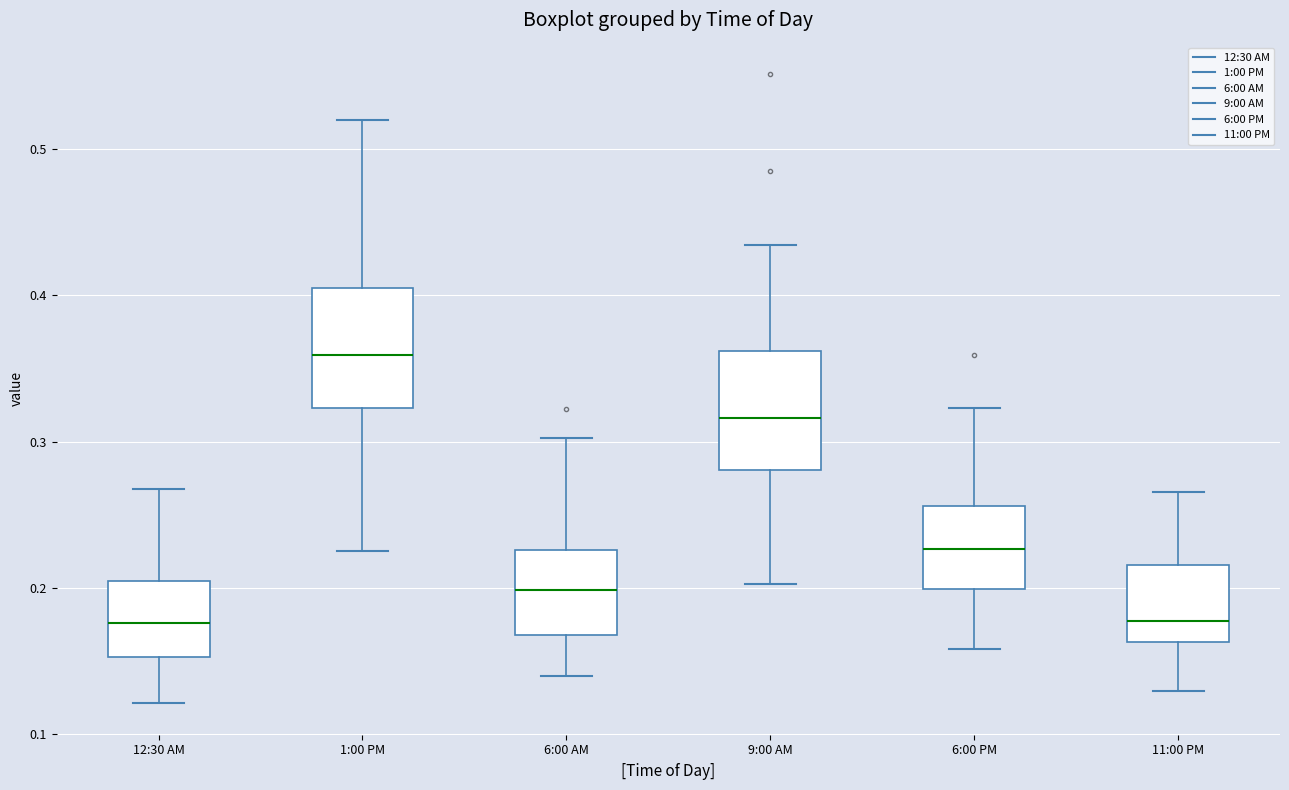

Reading left to right, read every box against the y-axis: the position of its median line, the range the box covers, and the ends of its whiskers. The values are not printed on the chart, so give them approximately, as read against the axis.

12:30 AM: median 0.18, box 0.15 to 0.20, whiskers 0.12 to 0.27
1:00 PM: median 0.36, box 0.32 to 0.40, whiskers 0.23 to 0.52
6:00 AM: median 0.20, box 0.17 to 0.23, whiskers 0.14 to 0.30
9:00 AM: median 0.32, box 0.28 to 0.36, whiskers 0.20 to 0.43
6:00 PM: median 0.23, box 0.20 to 0.26, whiskers 0.16 to 0.32
11:00 PM: median 0.18, box 0.16 to 0.22, whiskers 0.13 to 0.27